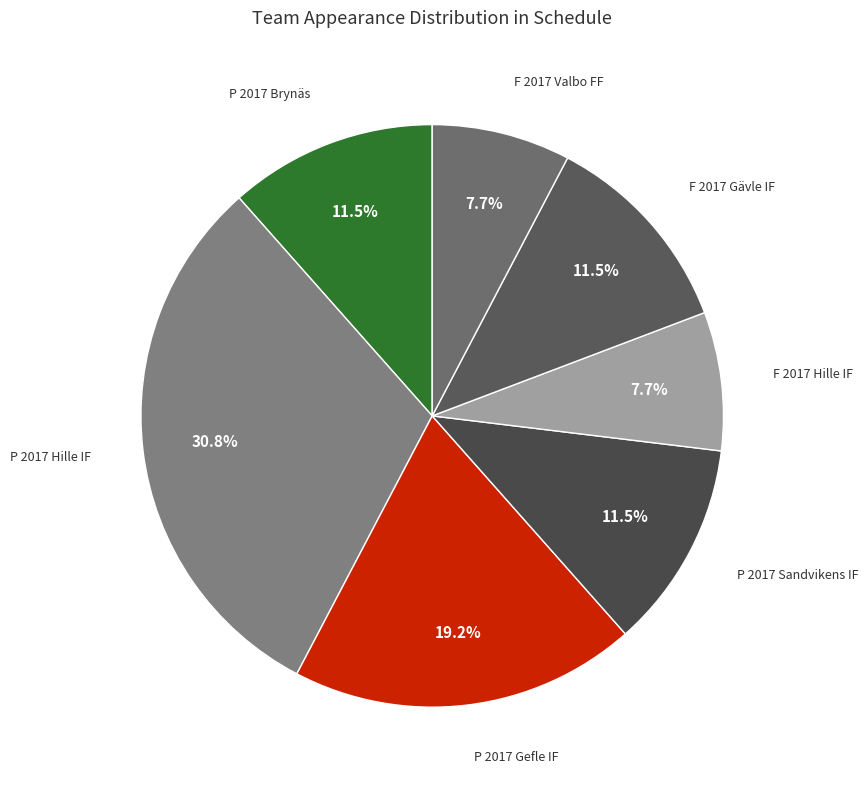

What is the smallest slice in the pie chart?

F 2017 Hille IF